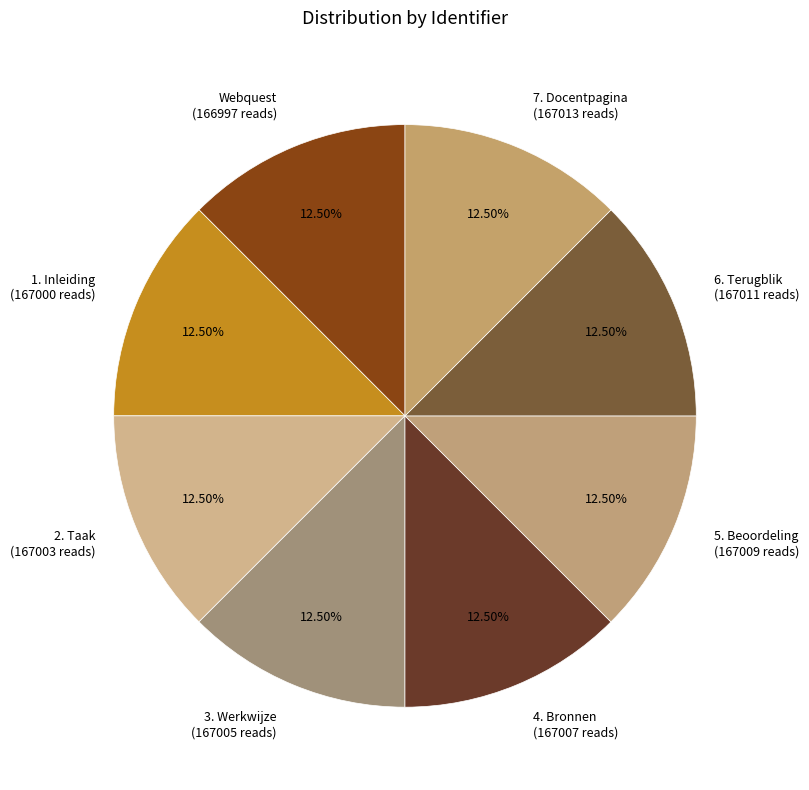

What is the total percentage of 5. Beoordeling and Webquest?

25.0%